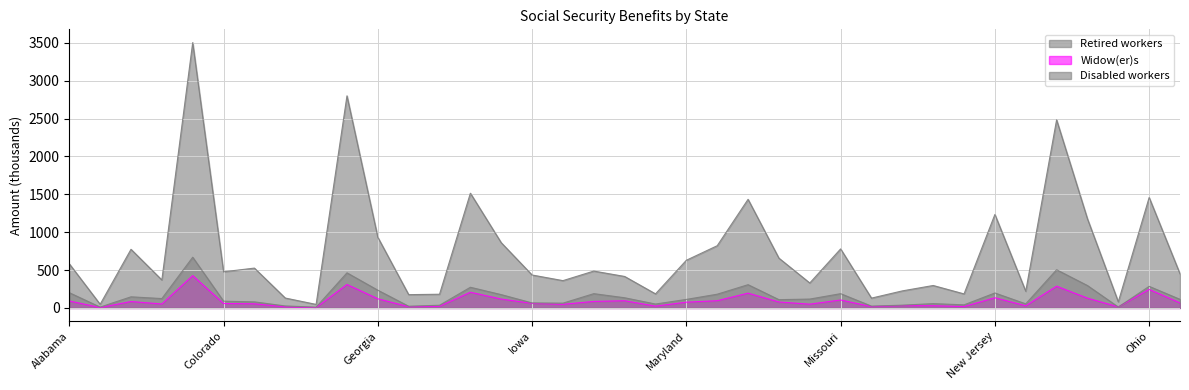

At which category does the chart reach its peak across all series?

California